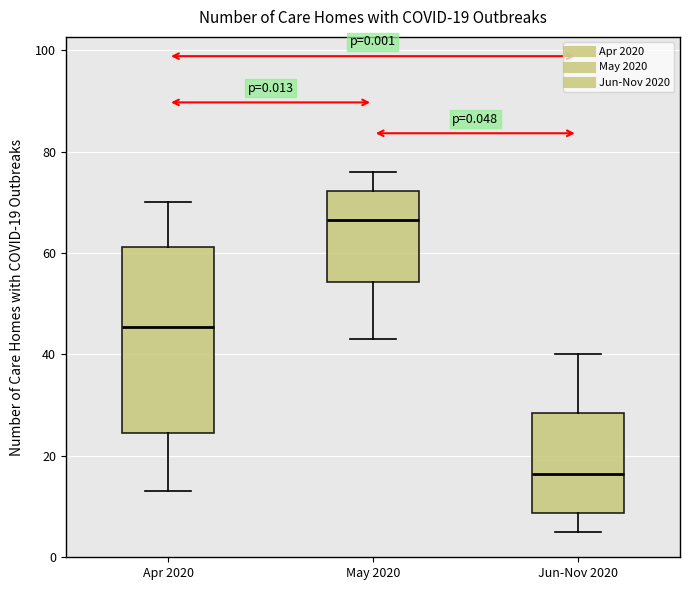

Which box is the tallest, from its lower edge to its upper edge?

Apr 2020